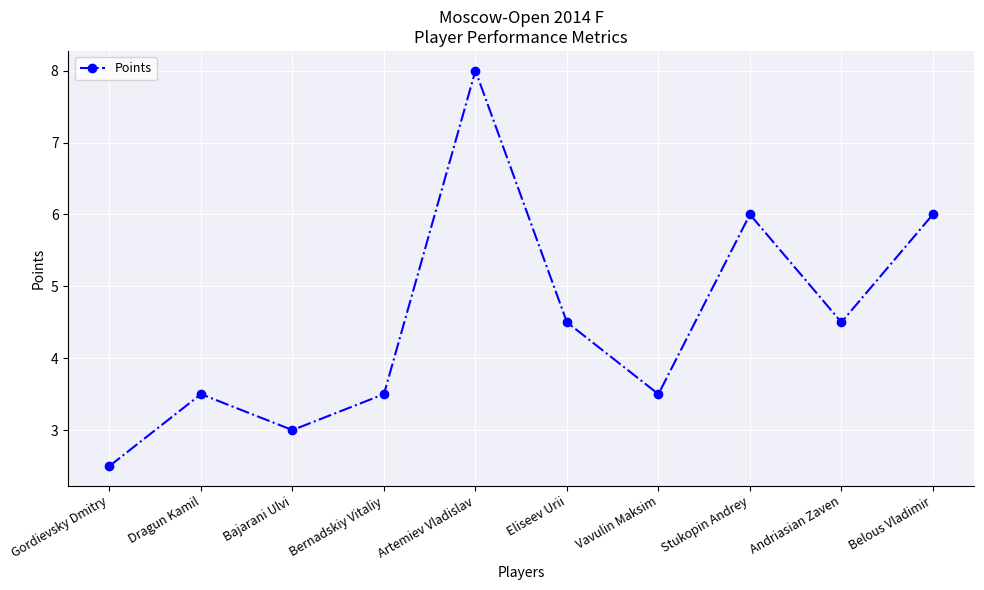

True or false: the data shows 3.5 at Vavulin Maksim.

True